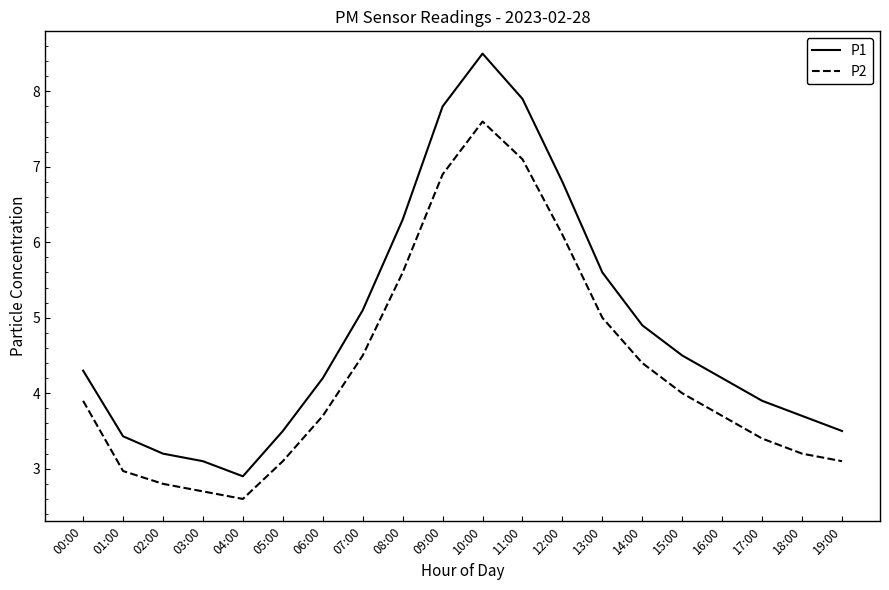

Which category has the lowest value across all series?

04:00